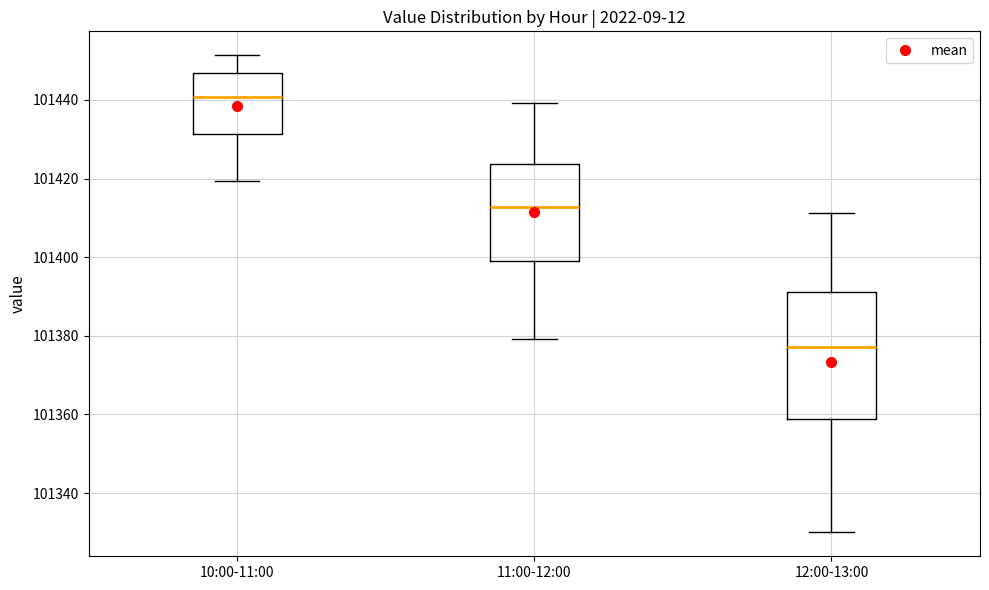

Where is the lower edge of the box for 10:00-11:00 on the y-axis? The values are not printed on the chart, so give them approximately, as read against the axis.

101432